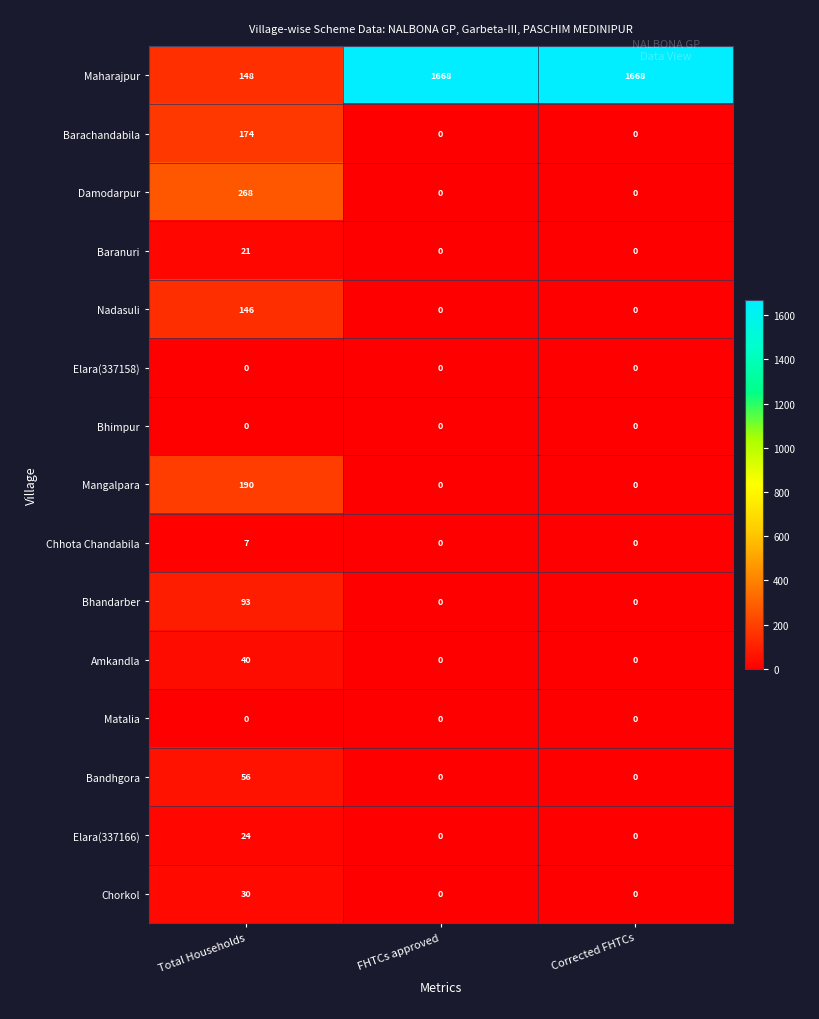

Count the number of categories in the chart.

3